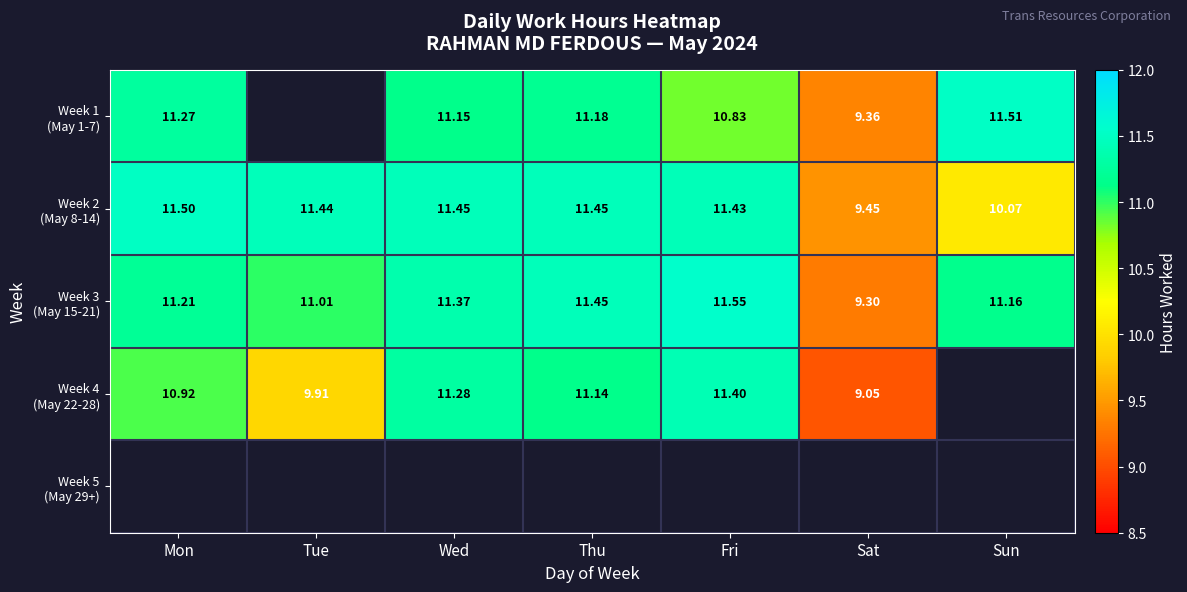

How many positive values does the Week 4 (May 22-28) series have?

6